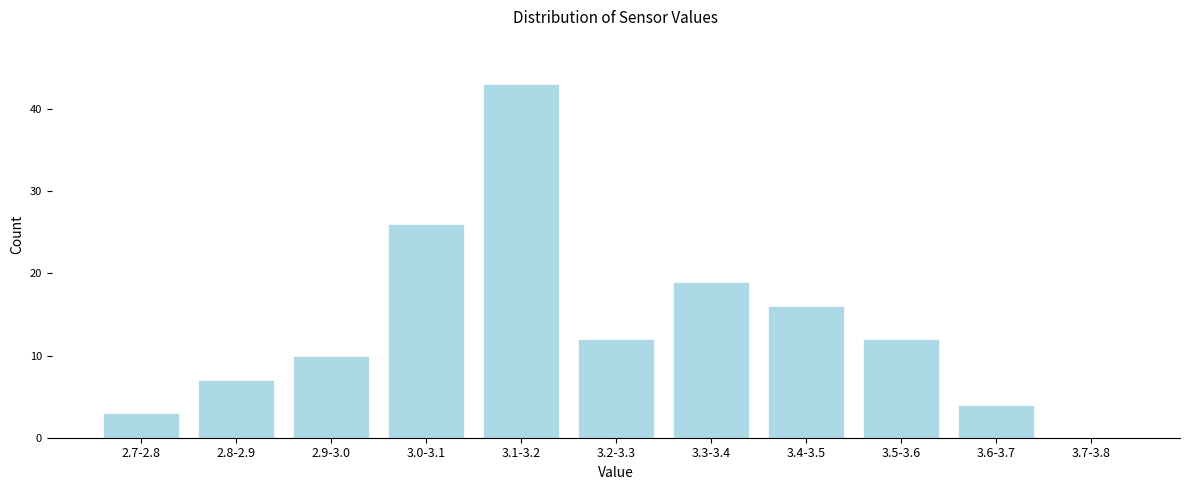

Reading left to right, list all the values displayed in this chart.

2.7-2.8=3	2.8-2.9=7	2.9-3.0=10	3.0-3.1=26	3.1-3.2=43	3.2-3.3=12	3.3-3.4=19	3.4-3.5=16	3.5-3.6=12	3.6-3.7=4	3.7-3.8=0